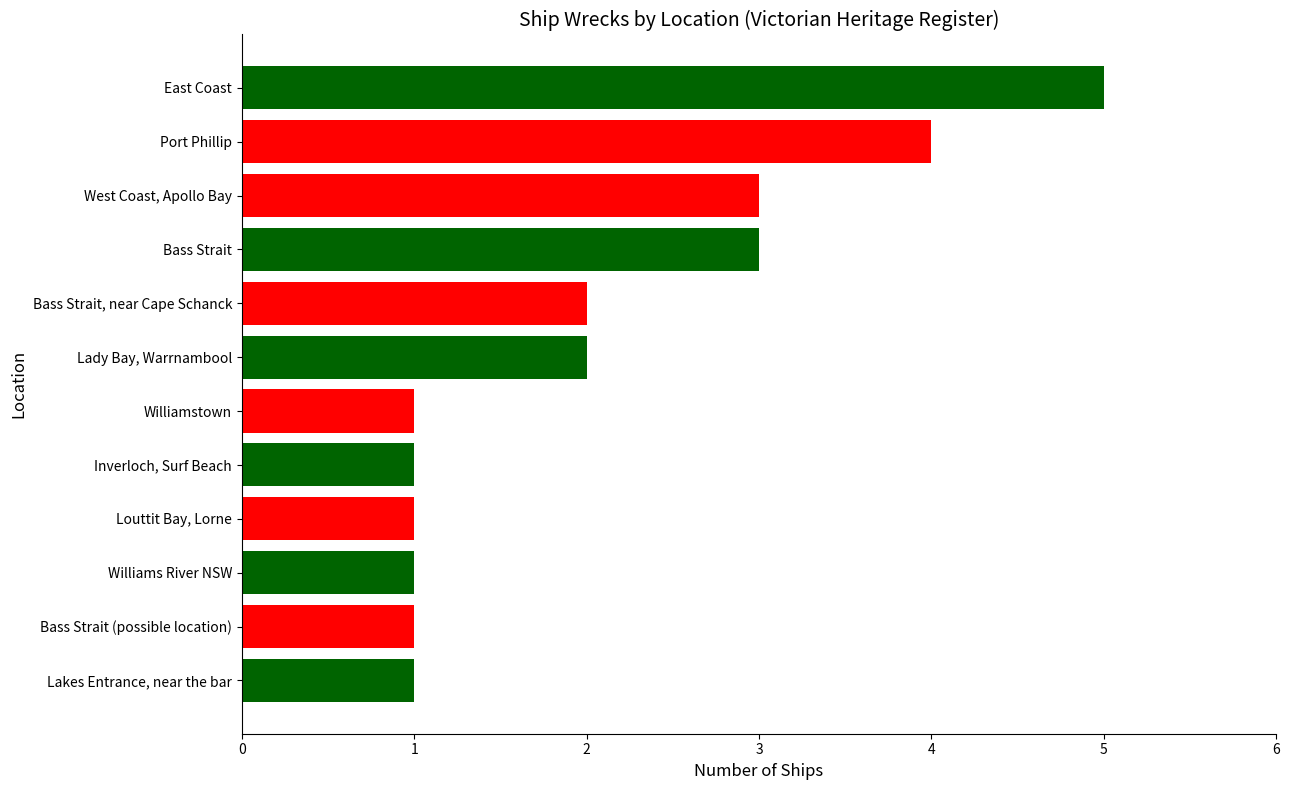

True or false: the data shows 1 at Lakes Entrance, near the bar.

True